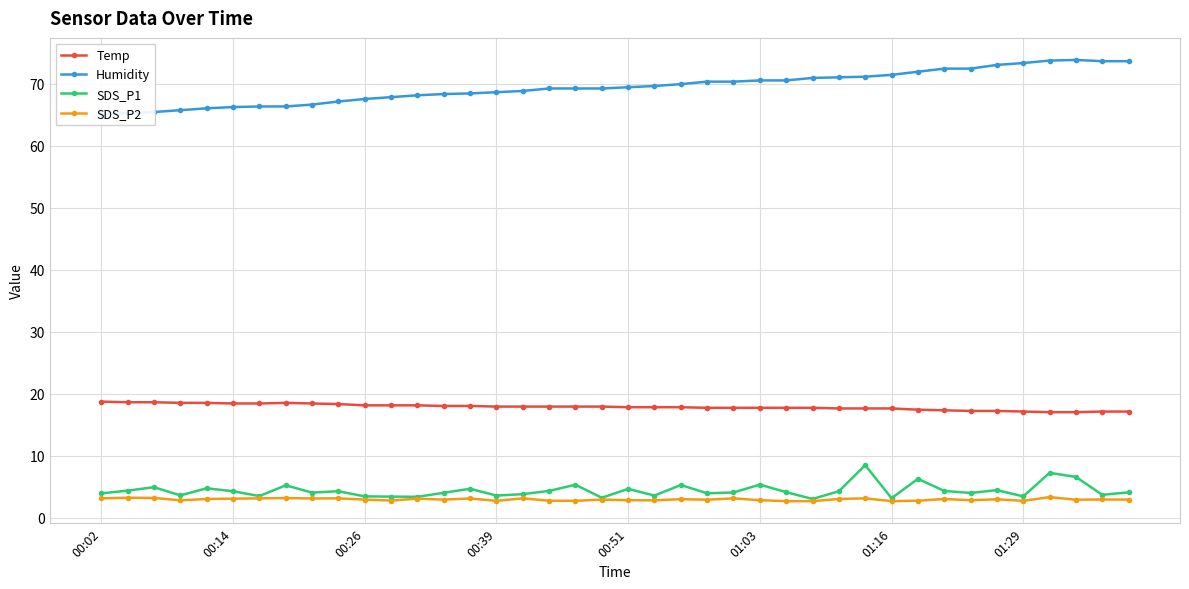

What is the lowest value of the SDS_P1 series?

3.0